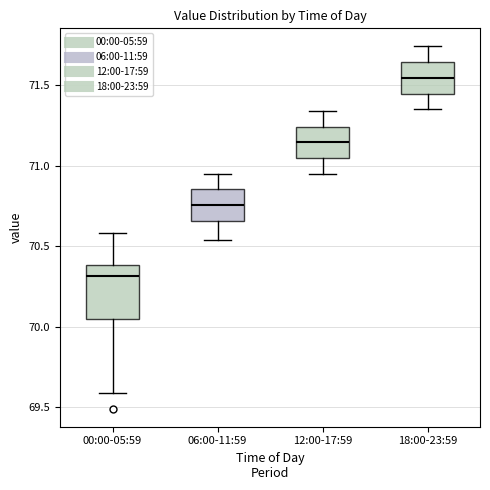

Where does the lower whisker of the box for 00:00-05:59 end on the y-axis? The values are not printed on the chart, so give them approximately, as read against the axis.

69.60